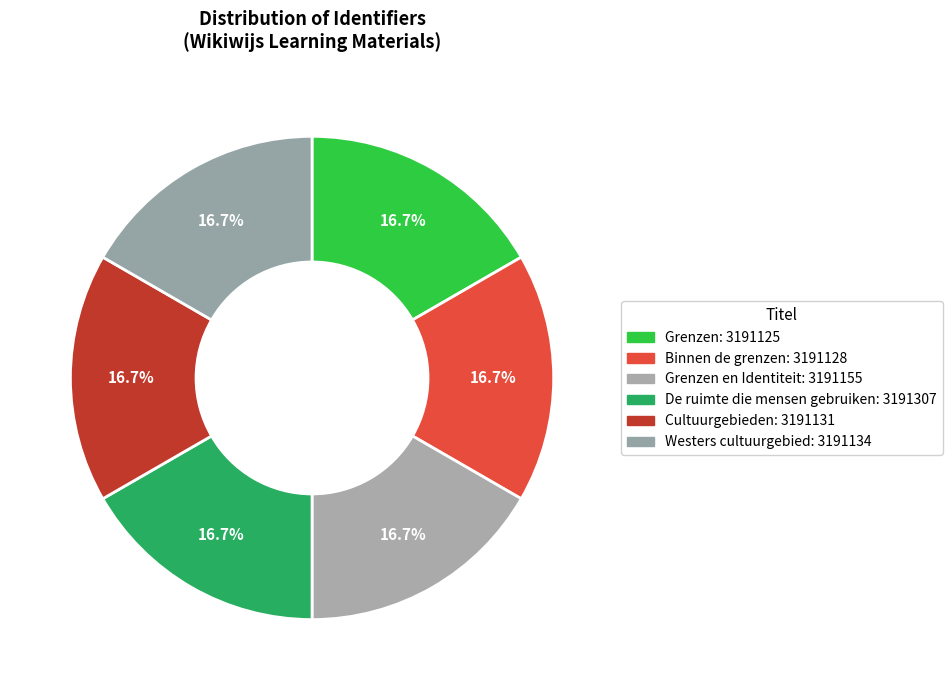

How many segments does this pie chart have?

6